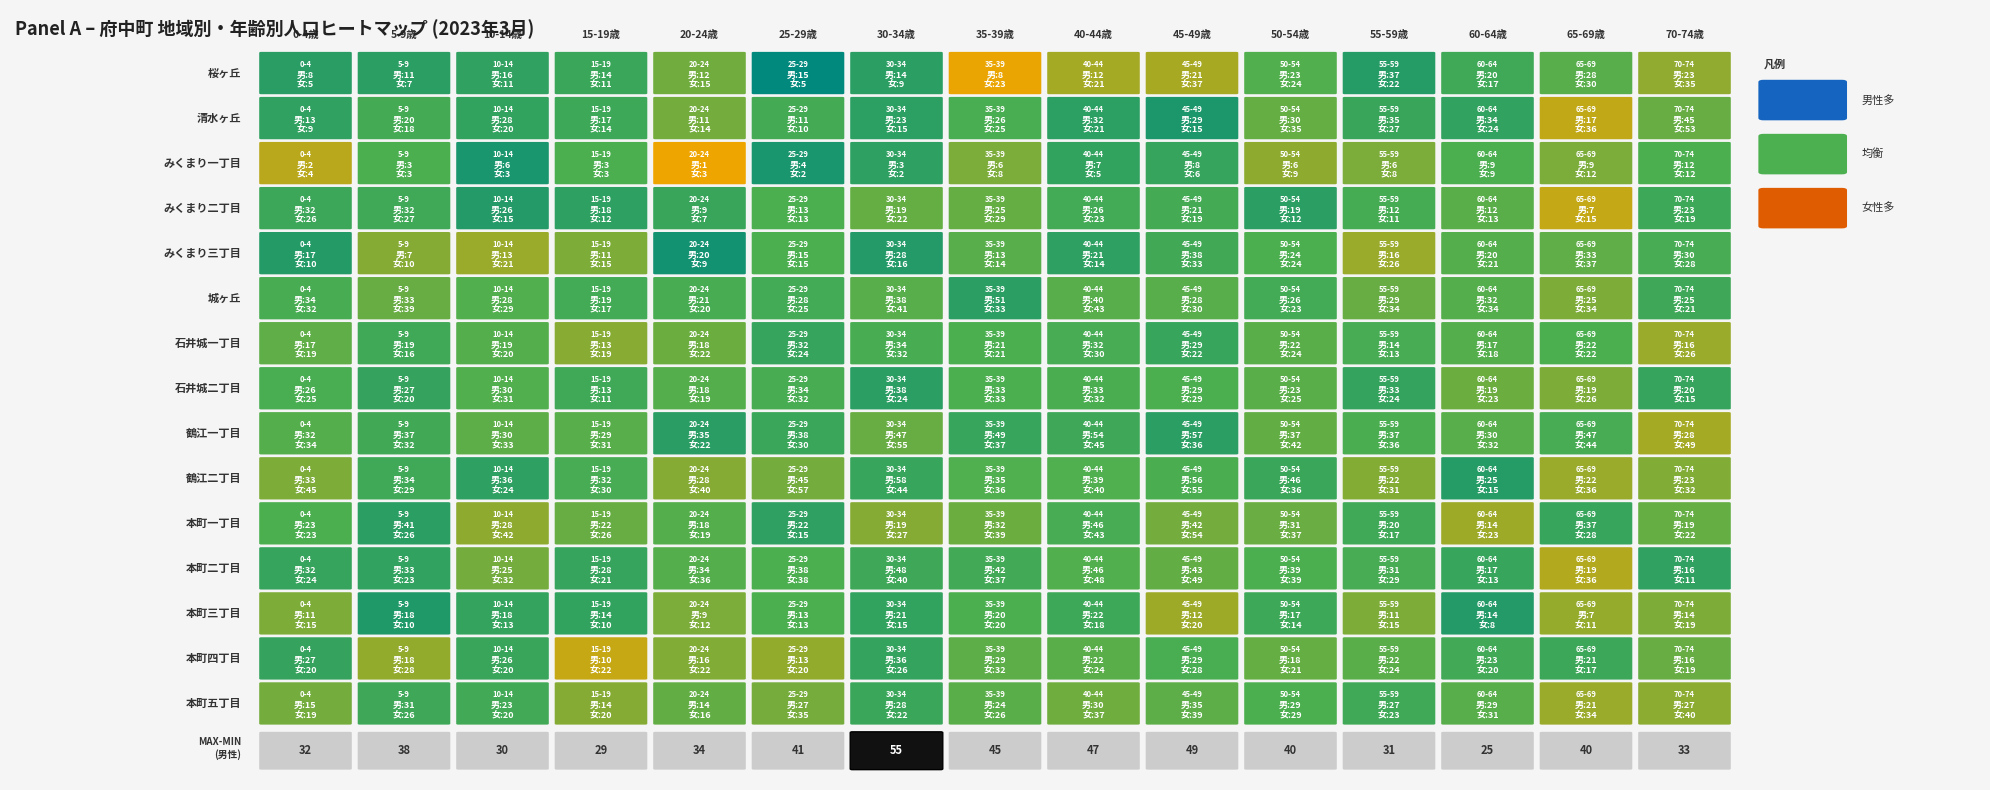

List the series in order of their peak value, lowest first.

みくまり一丁目, 本町三丁目, みくまり二丁目, 石井城一丁目, 本町五丁目, 本町四丁目, 桜ヶ丘, みくまり三丁目, 石井城二丁目, 清水ヶ丘, 本町一丁目, 本町二丁目, 城ヶ丘, 鶴江一丁目, 鶴江二丁目